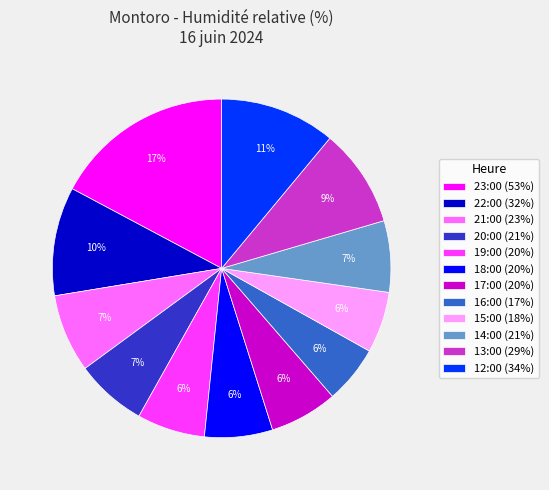

Does 12:00 account for over 50% of the chart?

No